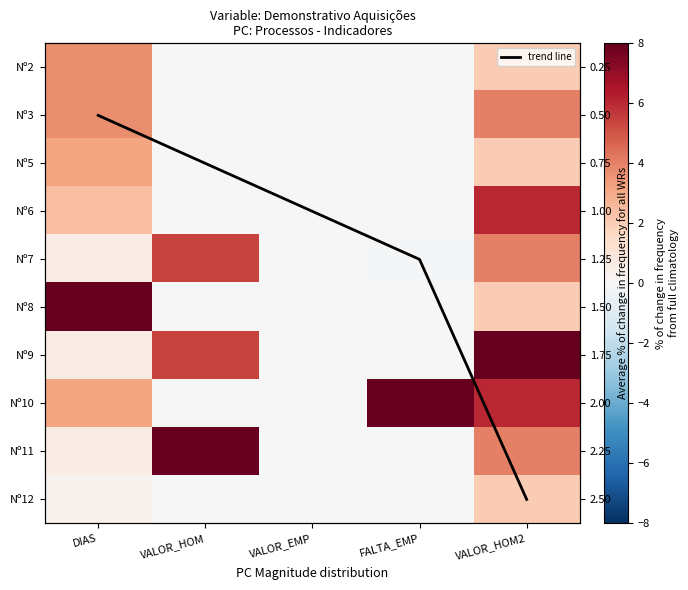

What is the difference between the maximum and minimum values in the Nº10 series?

8.0